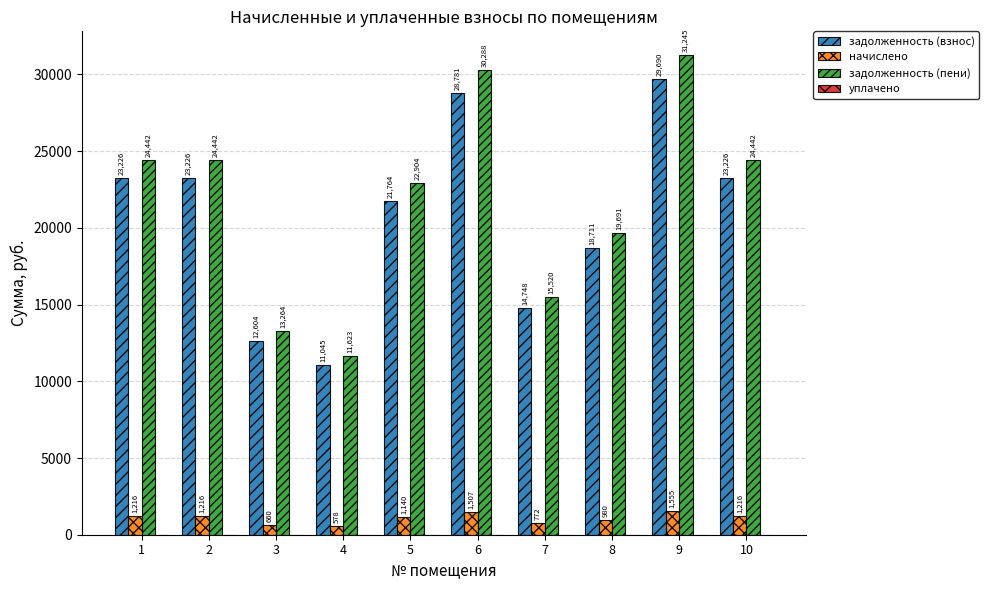

Rank the series by their maximum value, from lowest to highest.

начислено, задолженность (взнос), задолженность (пени)